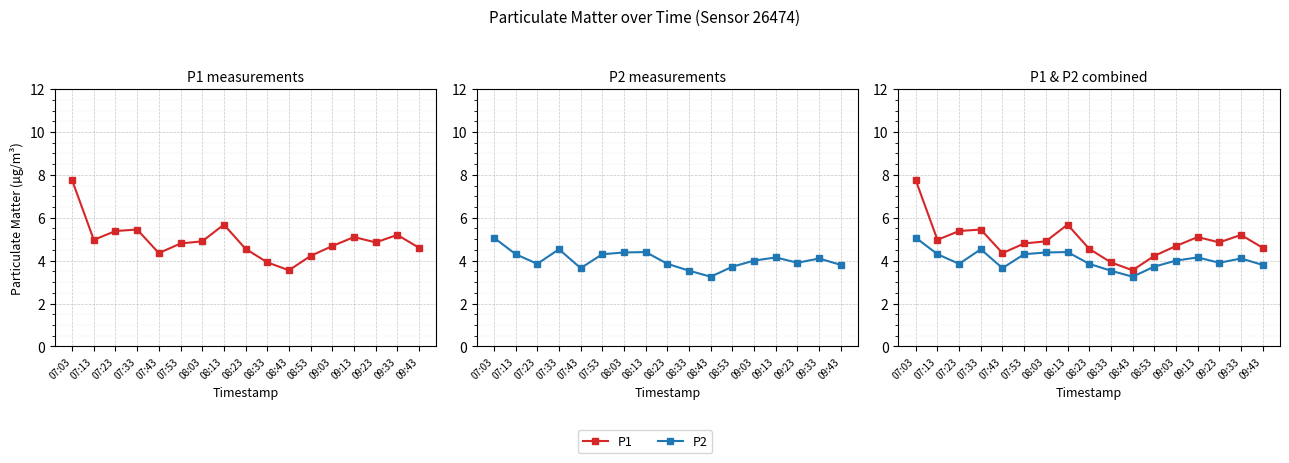

What is the total value across all series at 07:03?

12.8